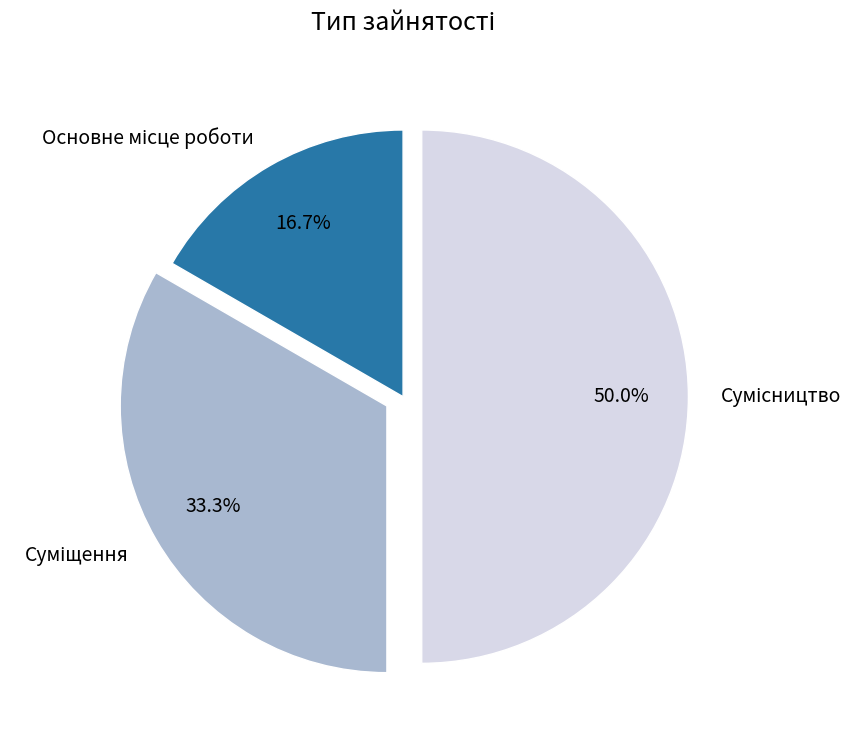

How many slices are in this pie chart?

3